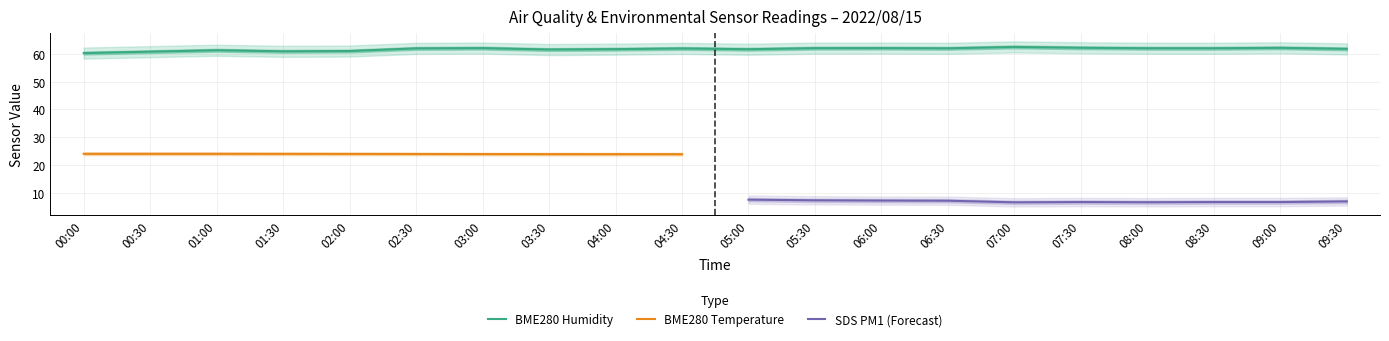

How many values in the BME280_humidity series are below 62?

9